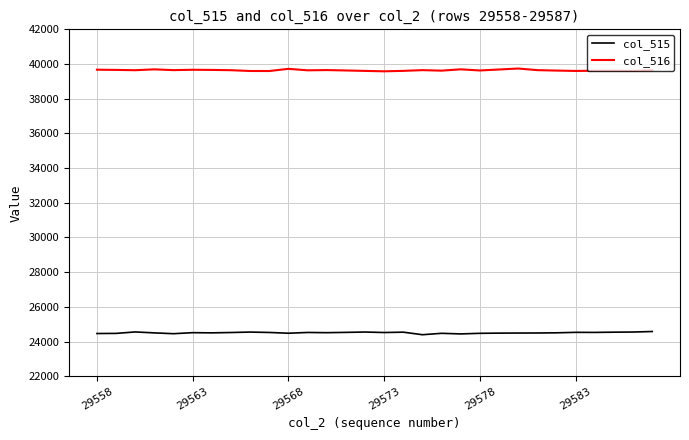

What is the lowest value of the col_516 series?

39580